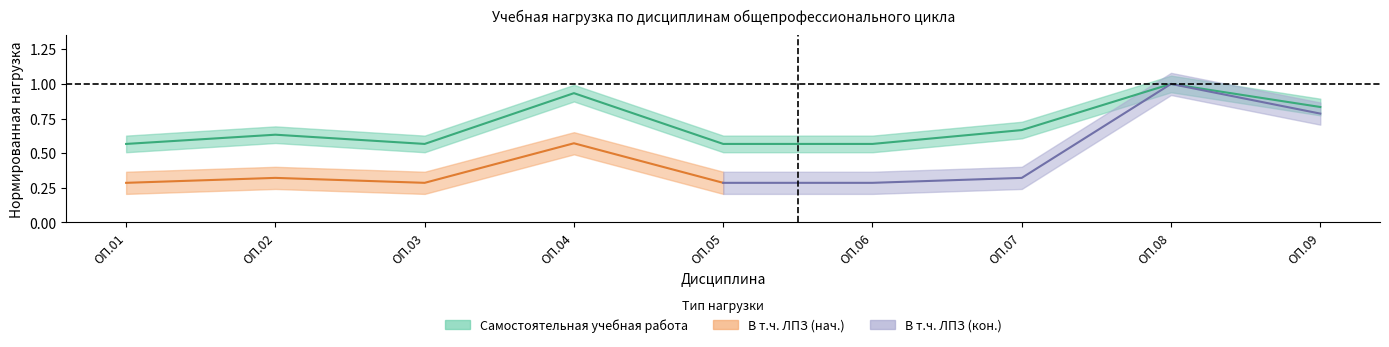

What is the change in value from ОП.01 to ОП.02?

+0.1